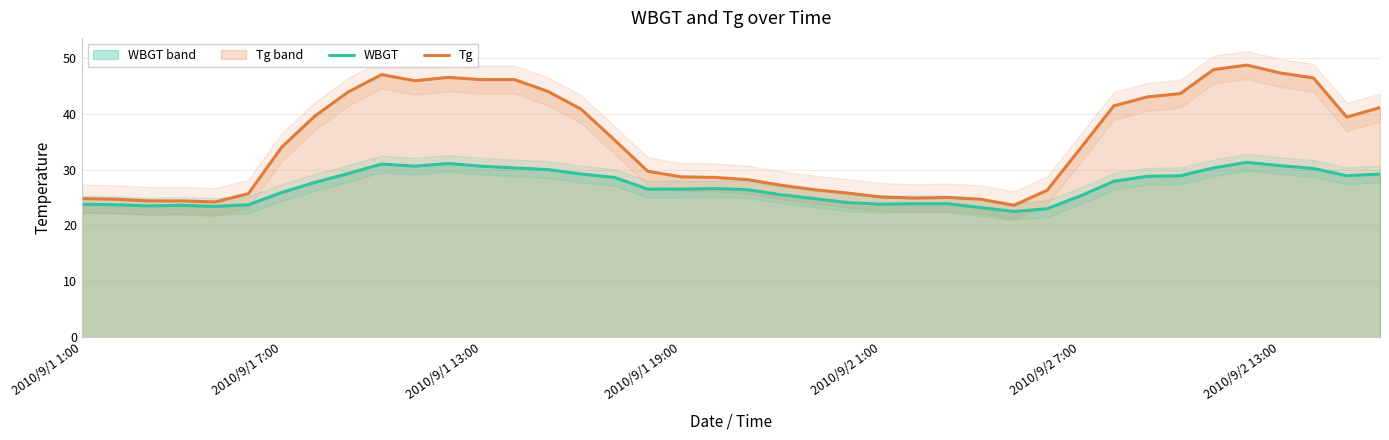

What is the smallest value displayed?

22.5